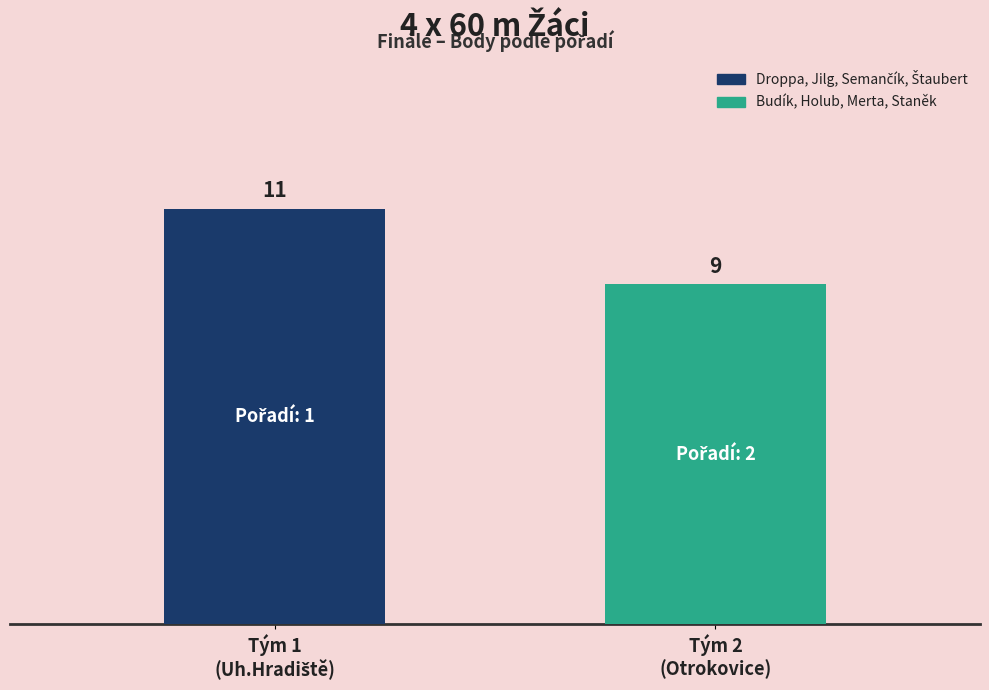

What is the greatest value displayed?

11